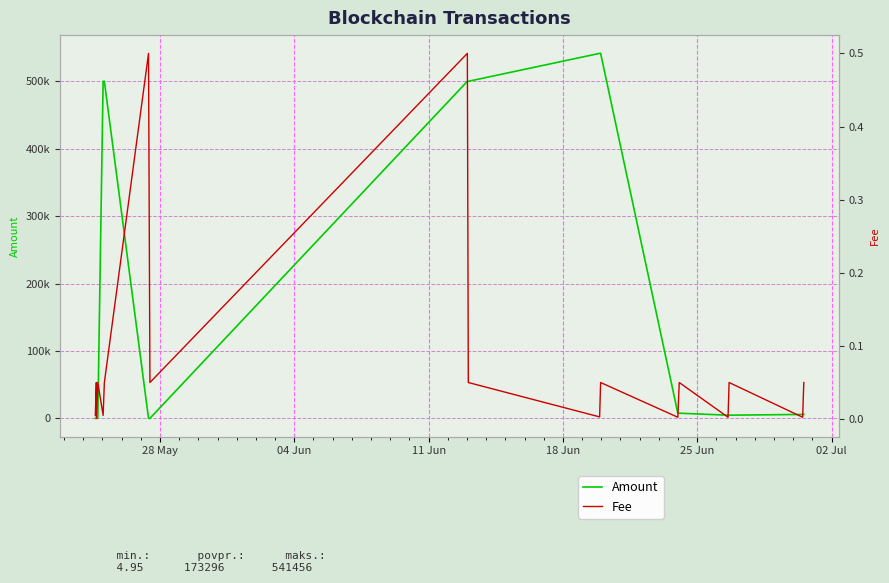

Rank the series by their maximum value, from lowest to highest.

Fee, Amount